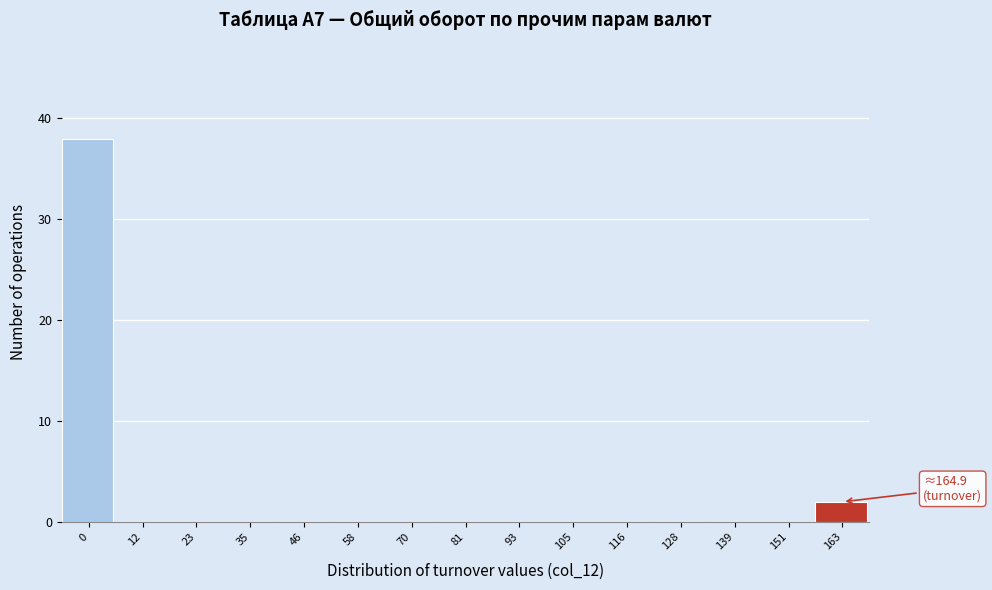

Reading left to right, extract all data points from this chart.

0=38	12=0	23=0	35=0	46=0	58=0	70=0	81=0	93=0	105=0	116=0	128=0	139=0	151=0	163=2